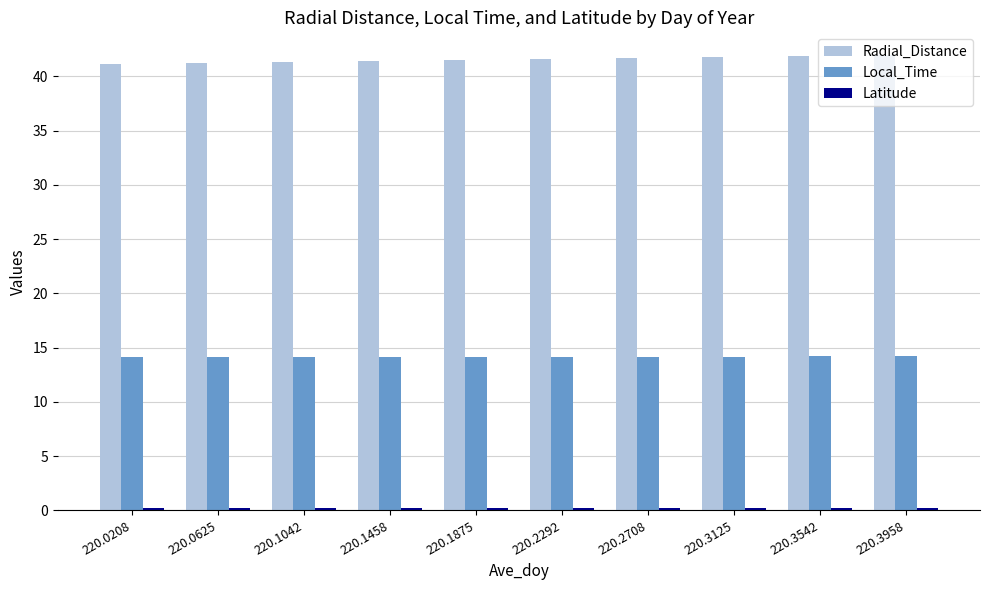

Is it true that Radial_Distance equals 41.8 at 220.3125?

True